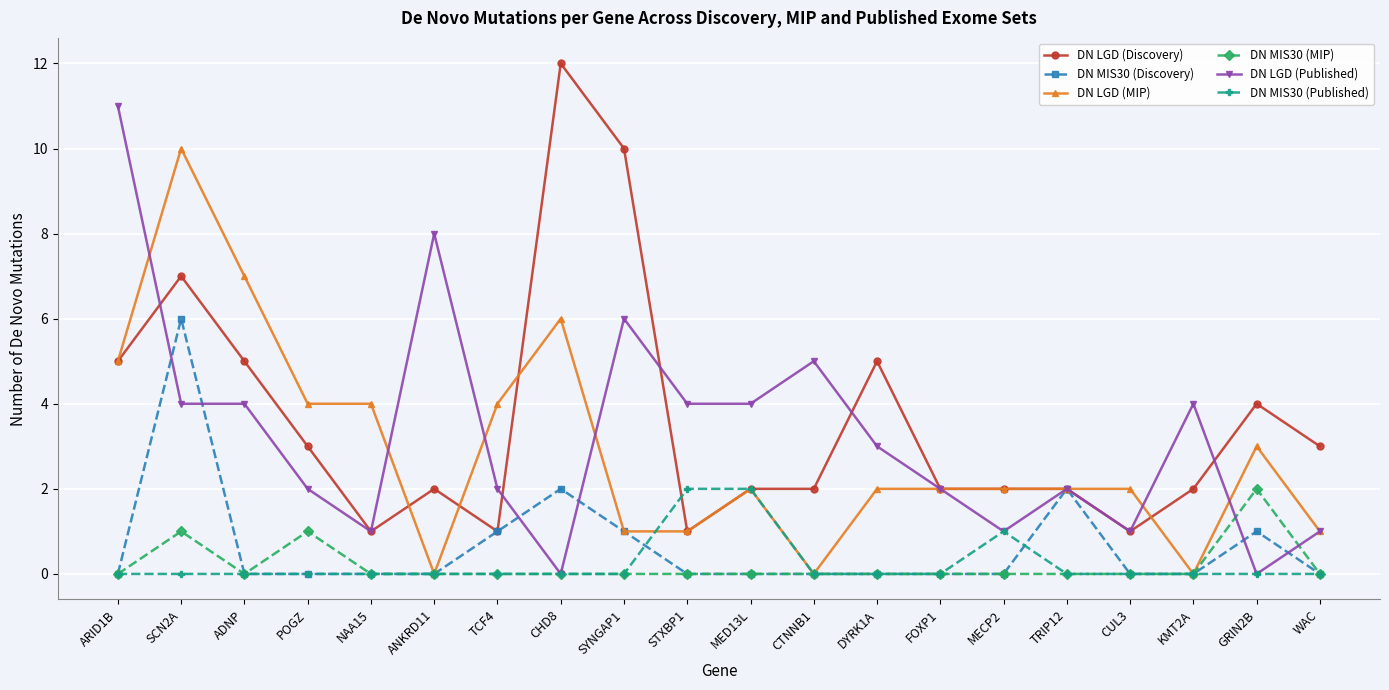

What is the difference between the second highest and minimum values in the DN LGD (Published) series?

8